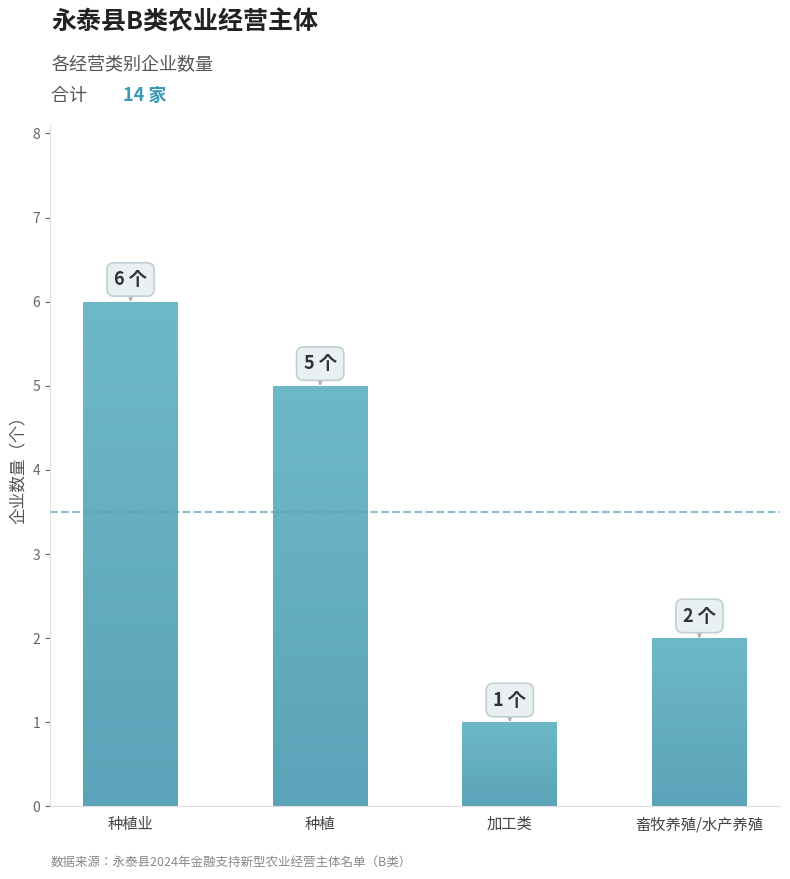

What is the sum of all values?

14